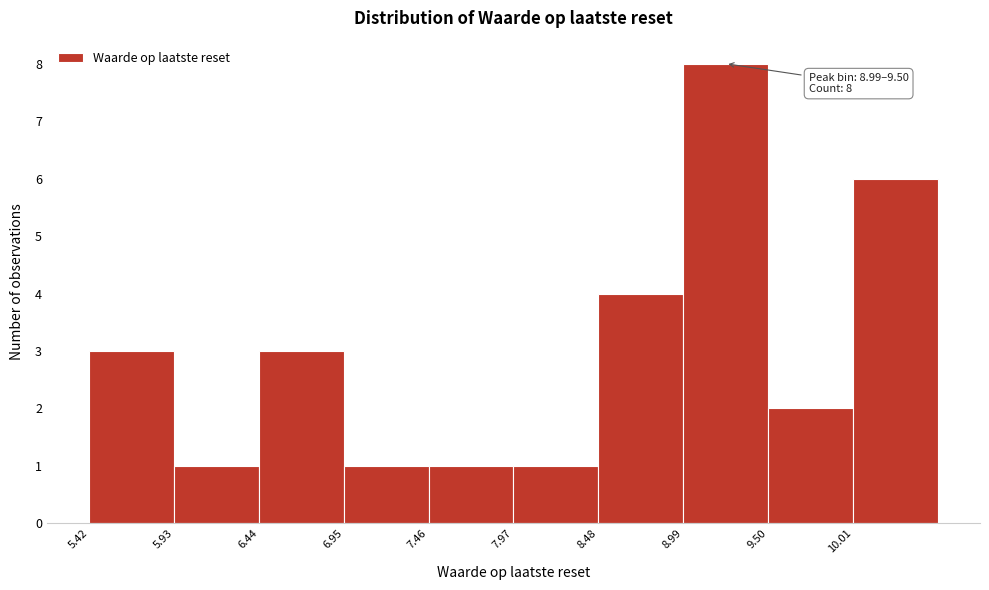

Over which range of the x-axis is the bar tallest?

8.99 to 9.50